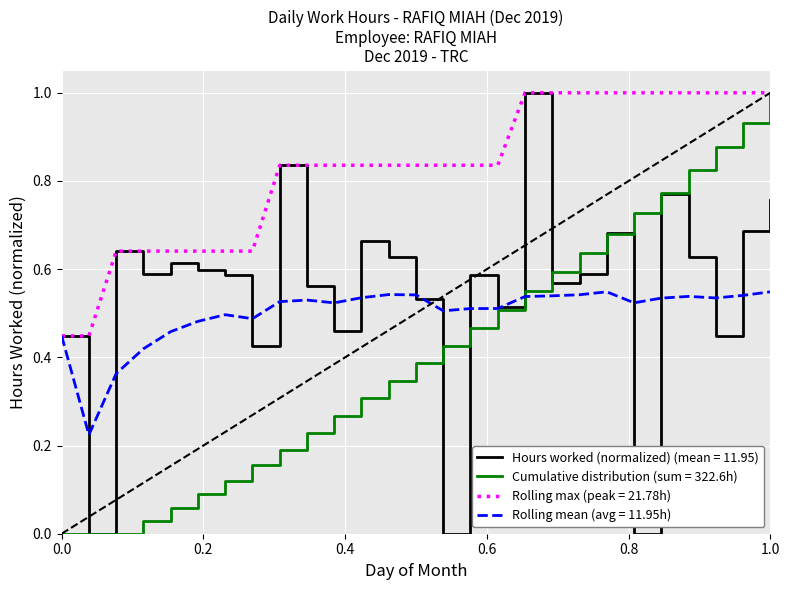

What is the maximum value for Hours worked (normalized) (mean = 11.95)?

1.0